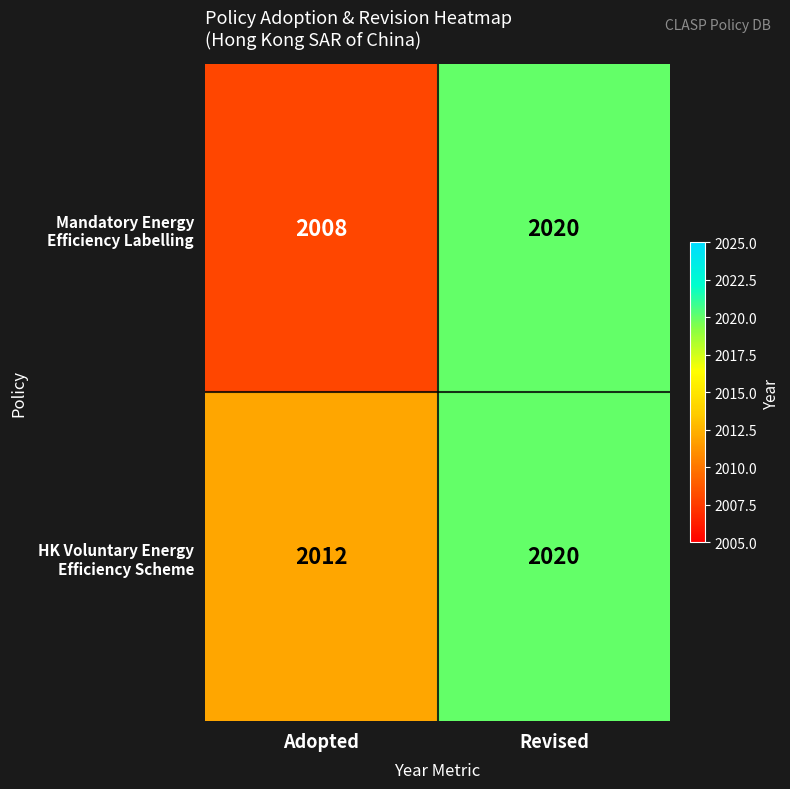

Count the number of categories in the chart.

2